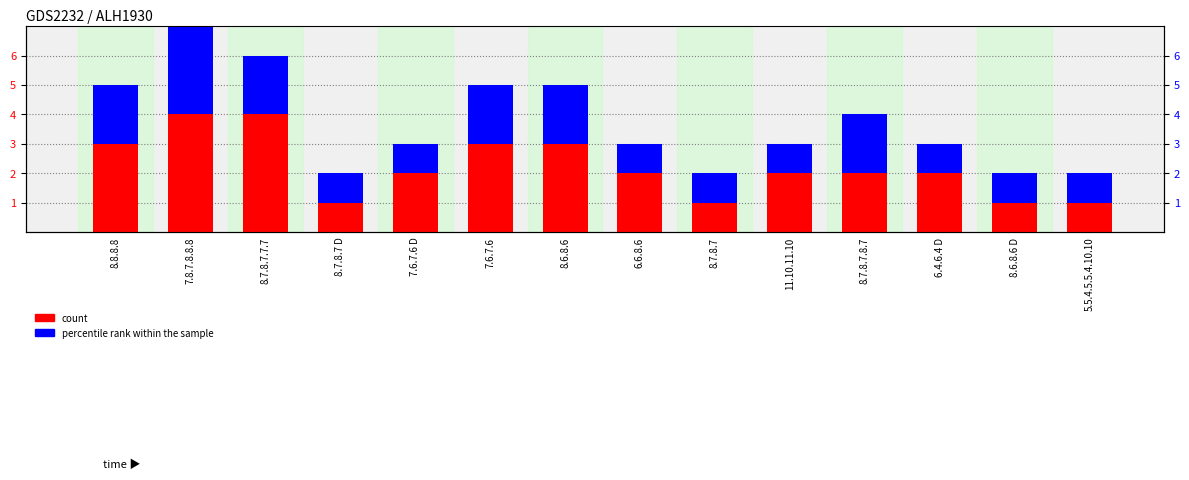

Count the percentile rank within the sample values in the range 1 to 2.

13